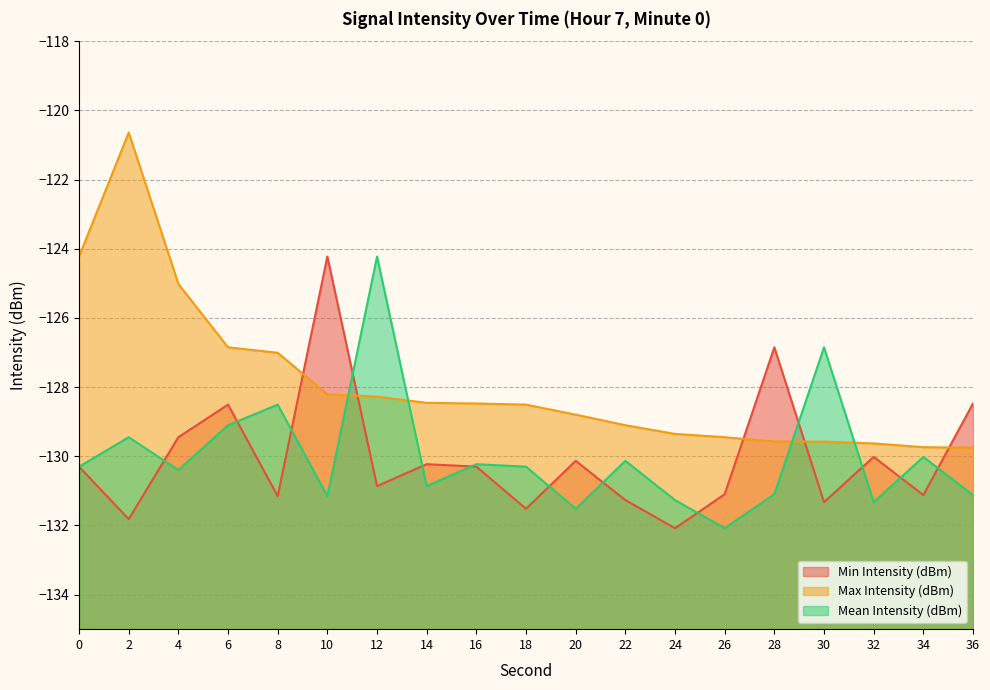

How many distinct data groups are displayed?

3